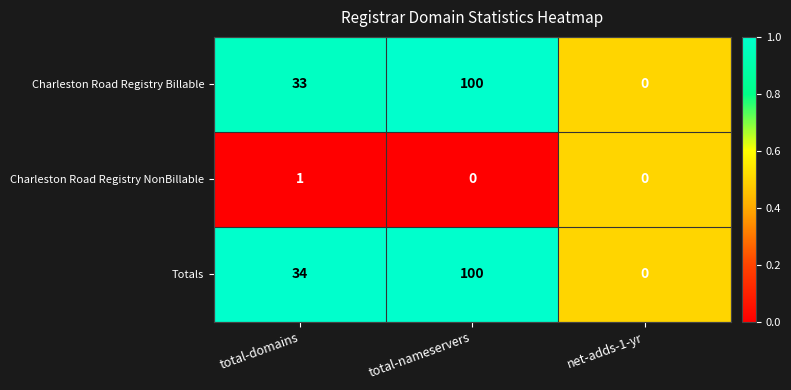

The Totals series shows 0 at net-adds-1-yr. True or false?

True